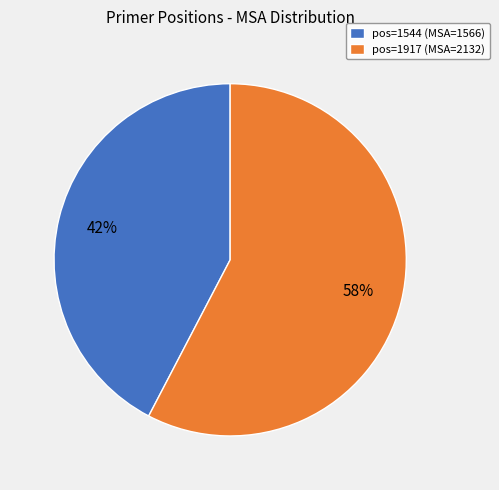

What is the largest slice in the pie chart?

pos=1917 (MSA=2132)